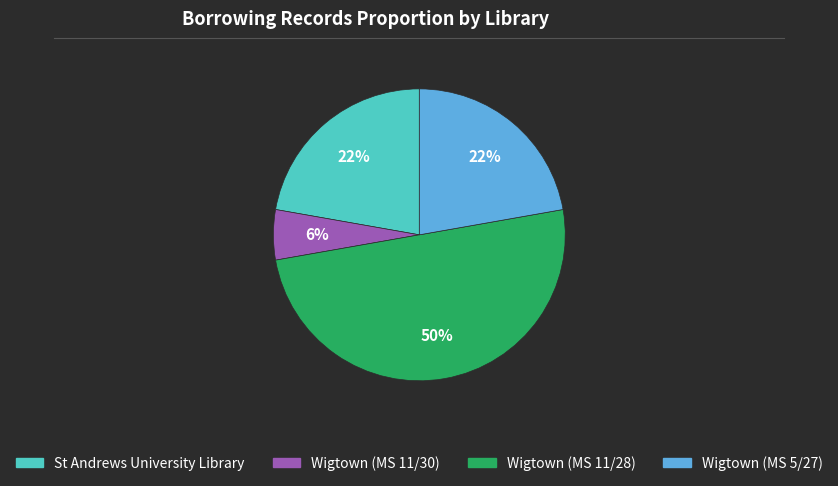

To the nearest percent, what is the average slice percentage?

25%